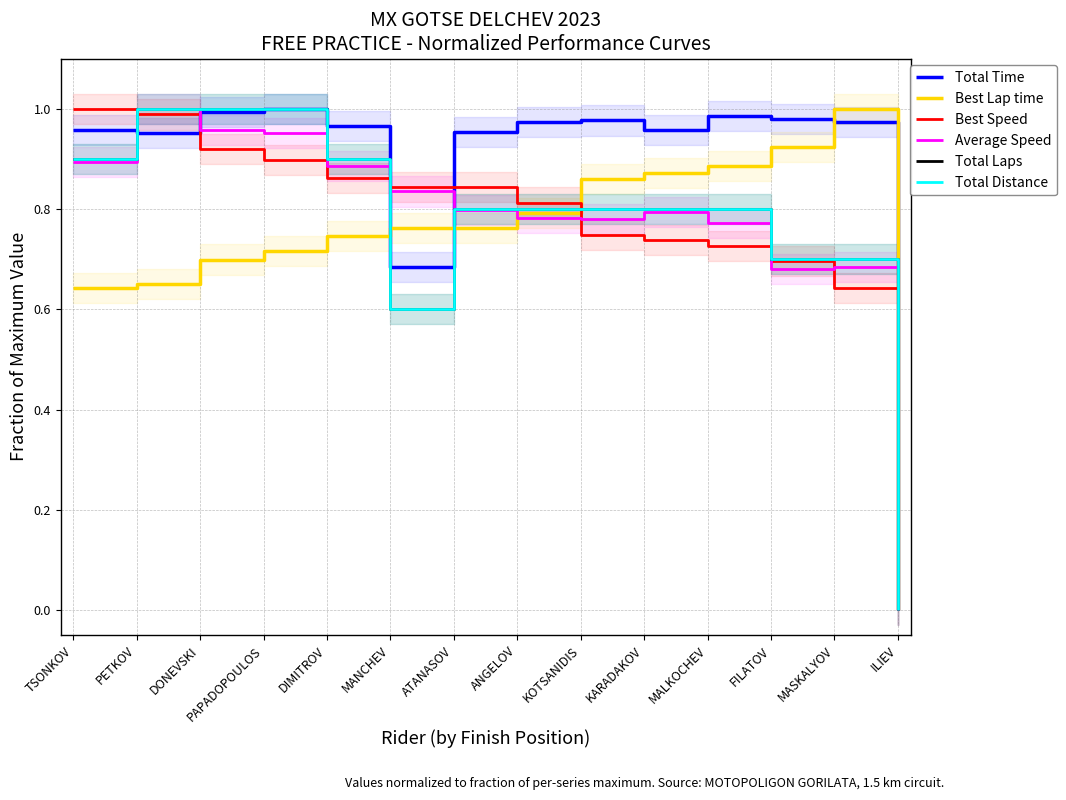

The value of Total Distance at ATANASOV is 1.1. True or false?

False